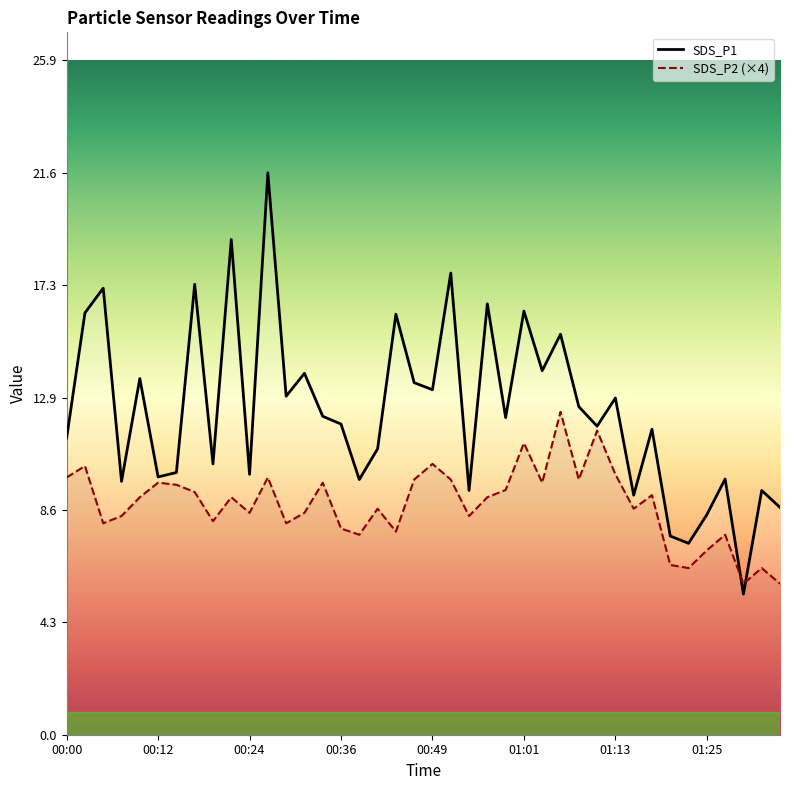

What is the average value of the SDS_P2 series?

8.8